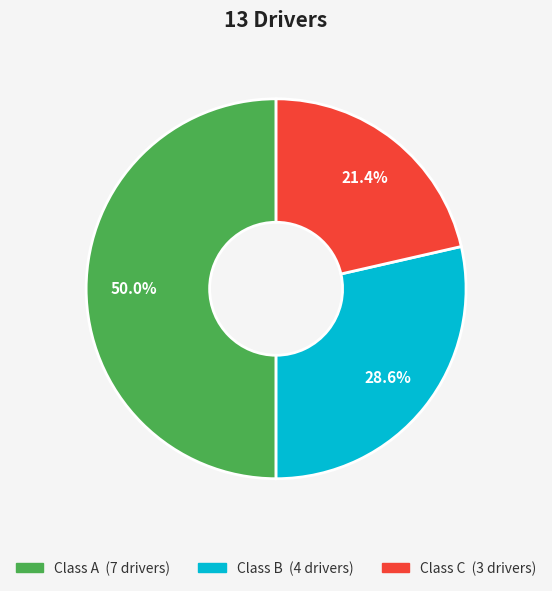

To the nearest percent, what is the combined percentage of Class C and Class A?

71%